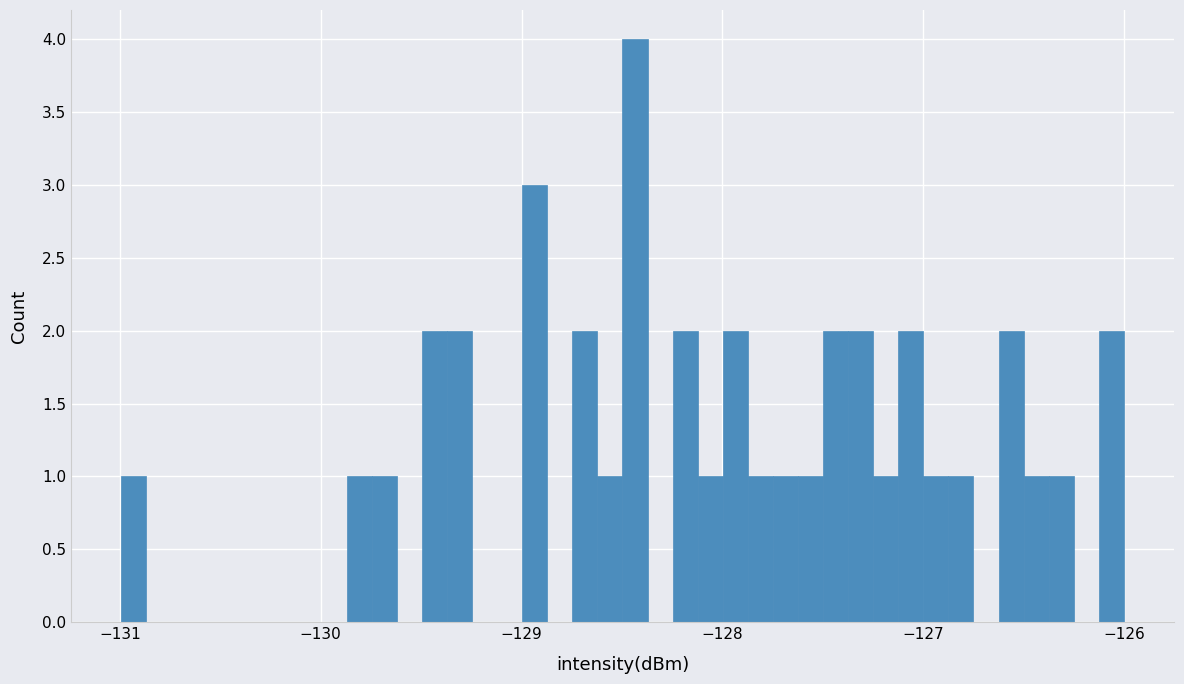

Read against the x-axis, roughly where is the centre of the tallest bar?

-128.4